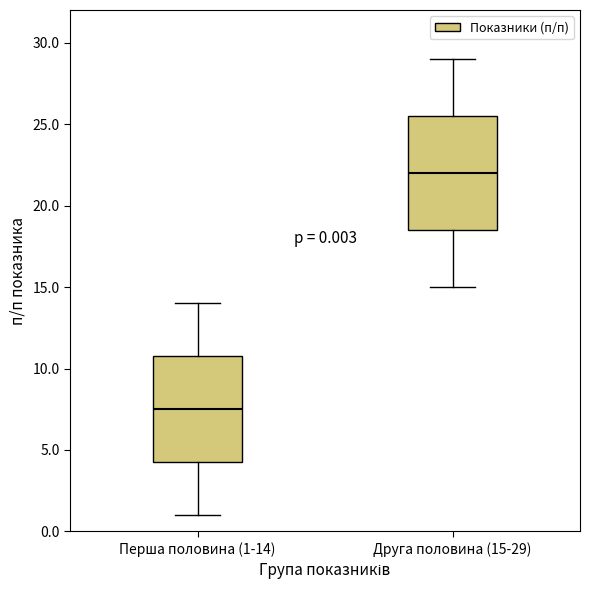

Which box's median line is the lowest?

Перша половина (1-14)